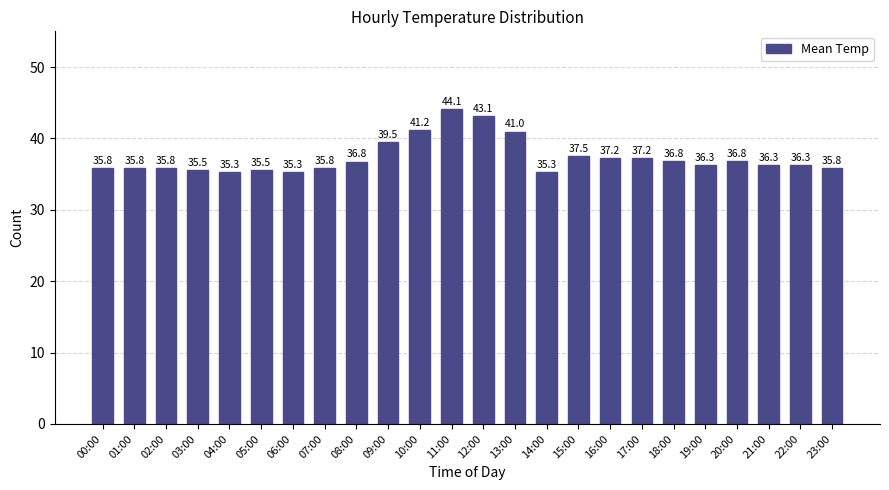

What position from the right is 14:00?

10